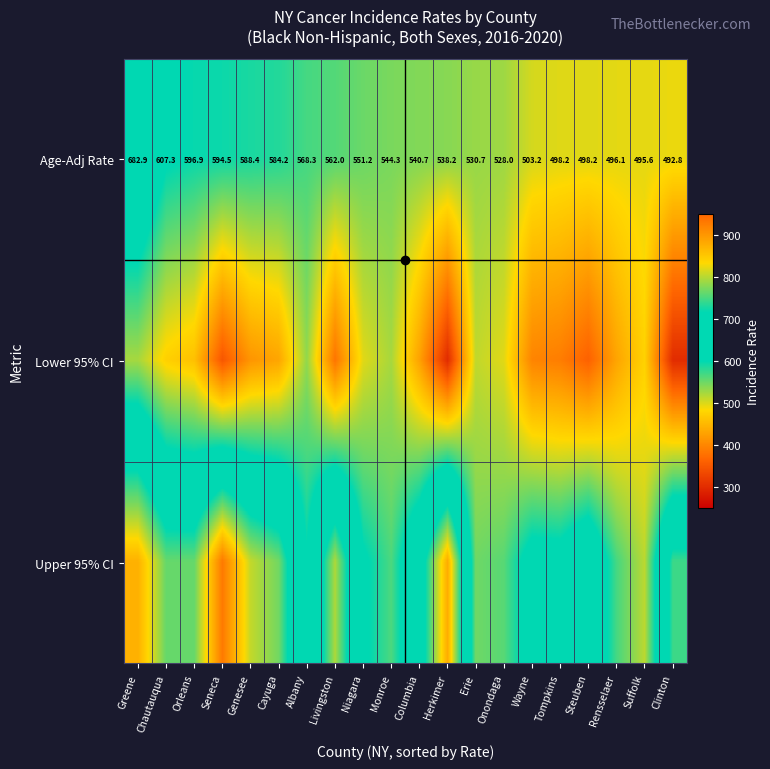

The Age-Adj Rate series shows 150.3 at Columbia. True or false?

False